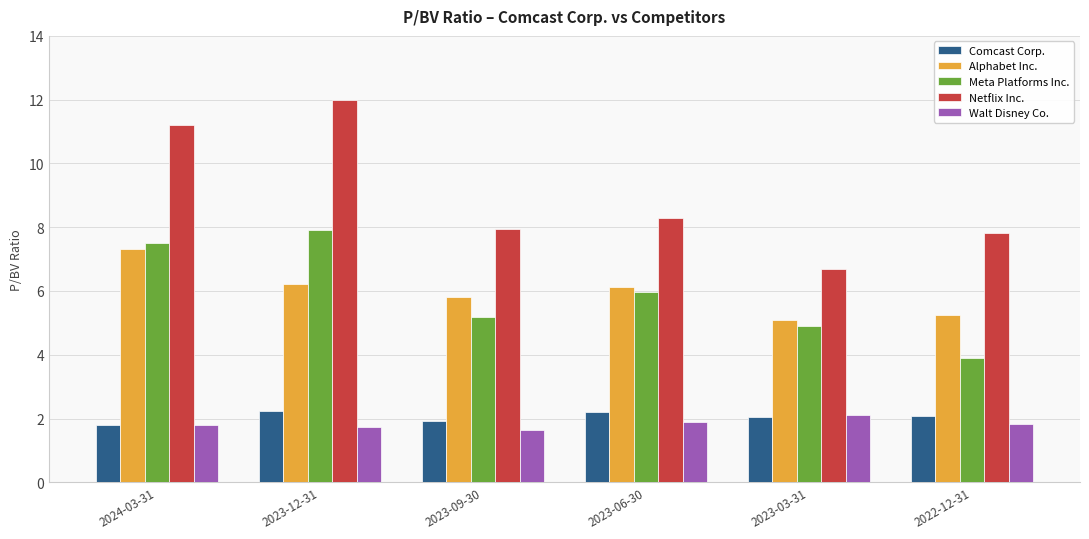

Is the value of Meta Platforms Inc. at 2024-03-31 greater than the value of Alphabet Inc. at 2022-12-31?

Yes